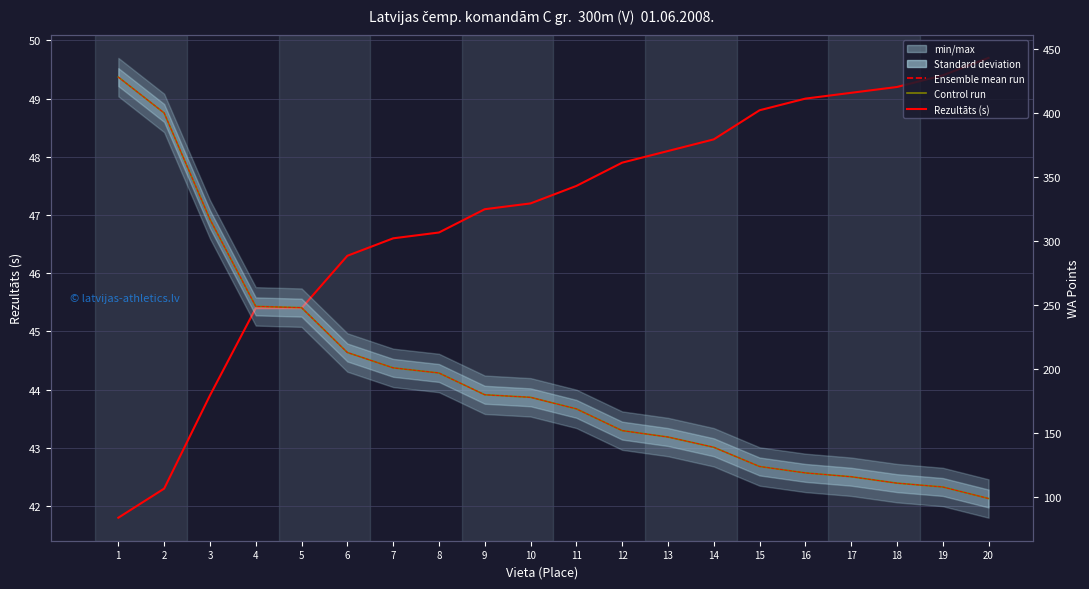

Is the value of Rezultāts (s) at 17 greater than the value of WA (Control run) at 1?

No